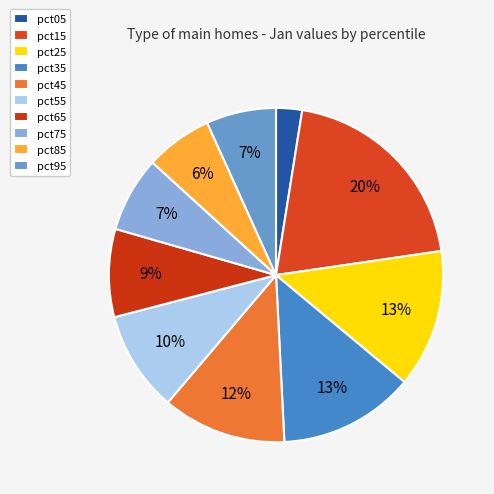

What percentage is the pct35 slice, to the nearest percent?

13%